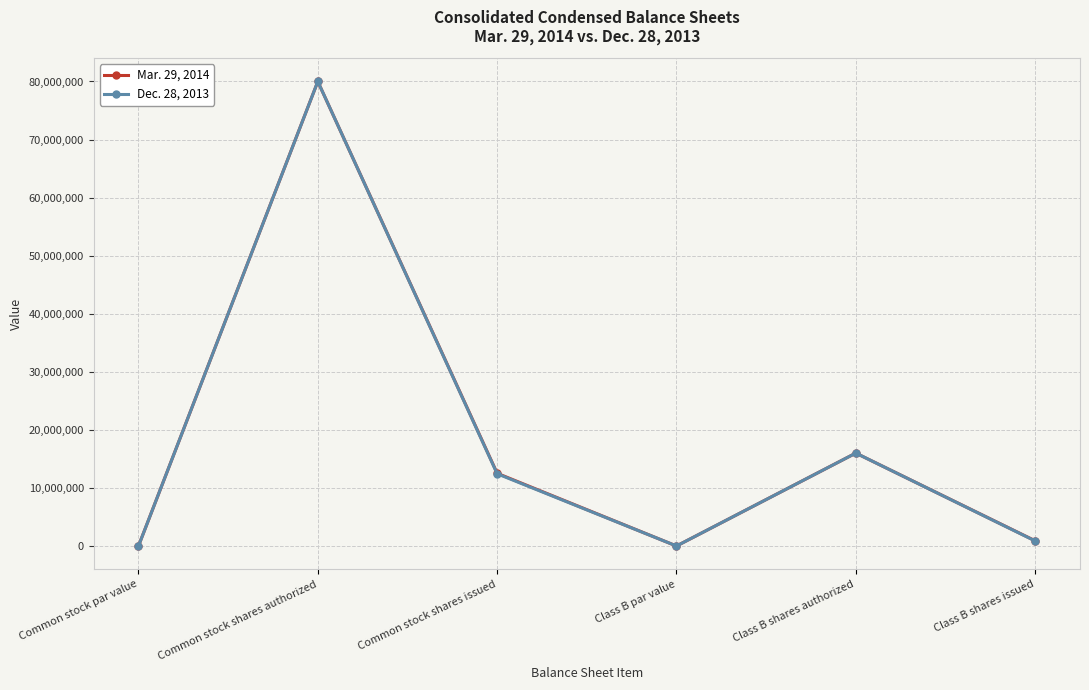

Is it true that Mar. 29, 2014 equals 12522462 at Common stock shares issued?

True